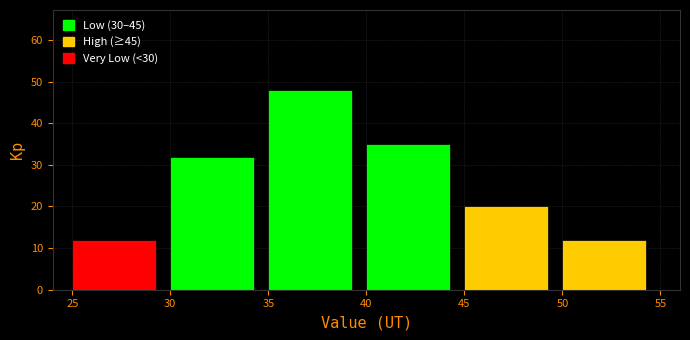

Reading left to right, transcribe this chart: for each bar, give the range it covers on the x-axis and its height. The values are not printed on the chart, so give them approximately, as read against the axis.

25 to 30: 12
30 to 35: 32
35 to 40: 48
40 to 45: 35
45 to 50: 20
50 to 55: 12